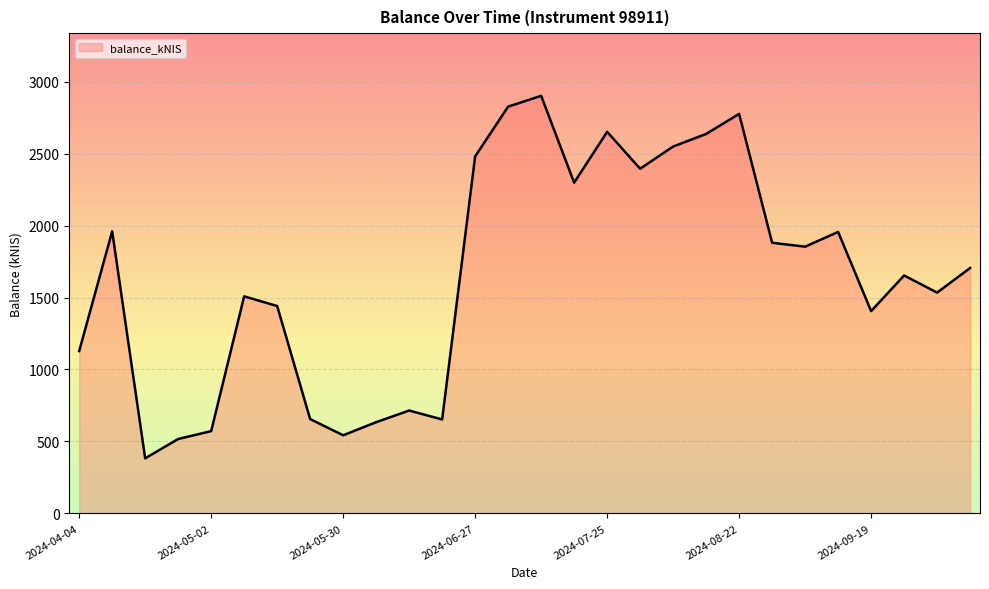

What is the difference between the maximum and minimum values?

2519.2